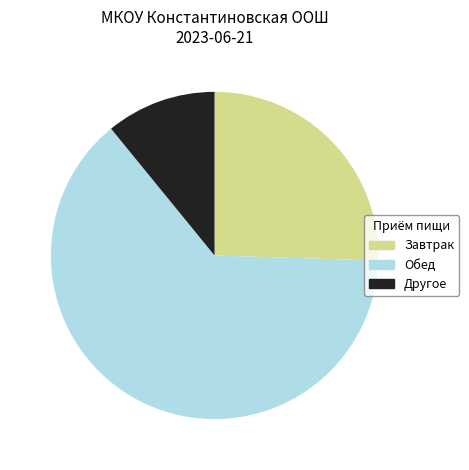

Approximately how many times larger is the value at Обед compared to Другое?

5.8